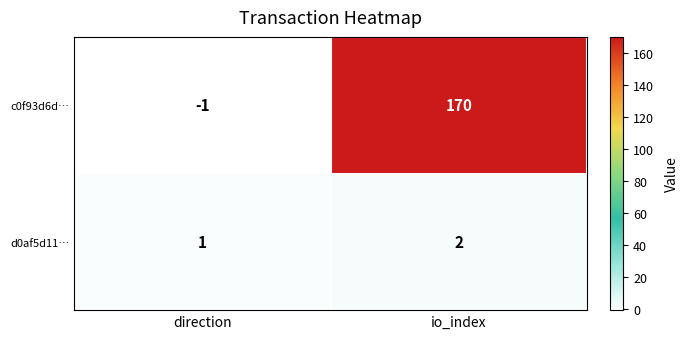

Where is d0af5d11… nearest to the value 1?

direction